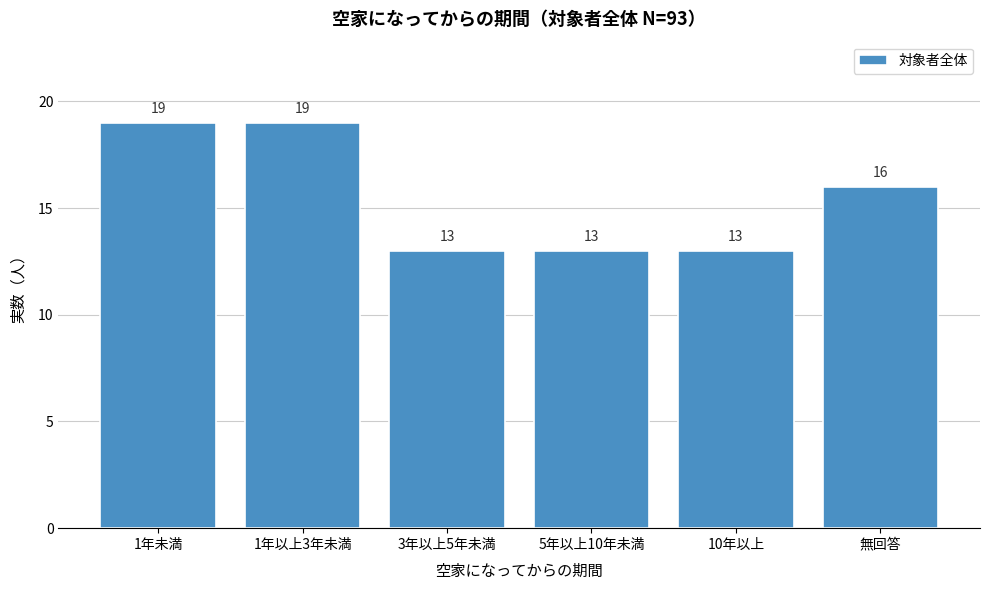

Reading left to right, list all the values displayed in this chart.

19	19	13	13	13	16